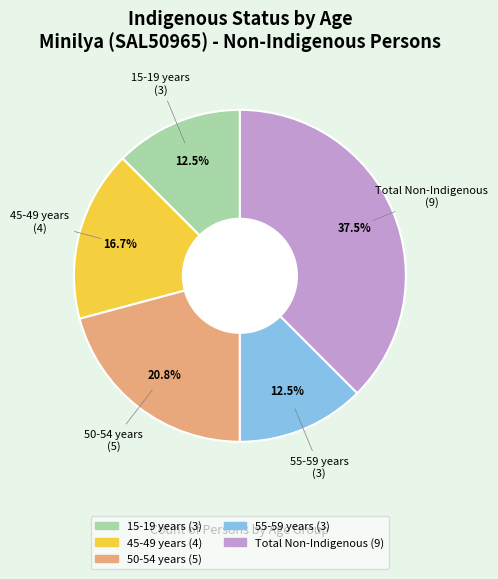

What percentage is the 45-49 years slice, to the nearest percent?

17%